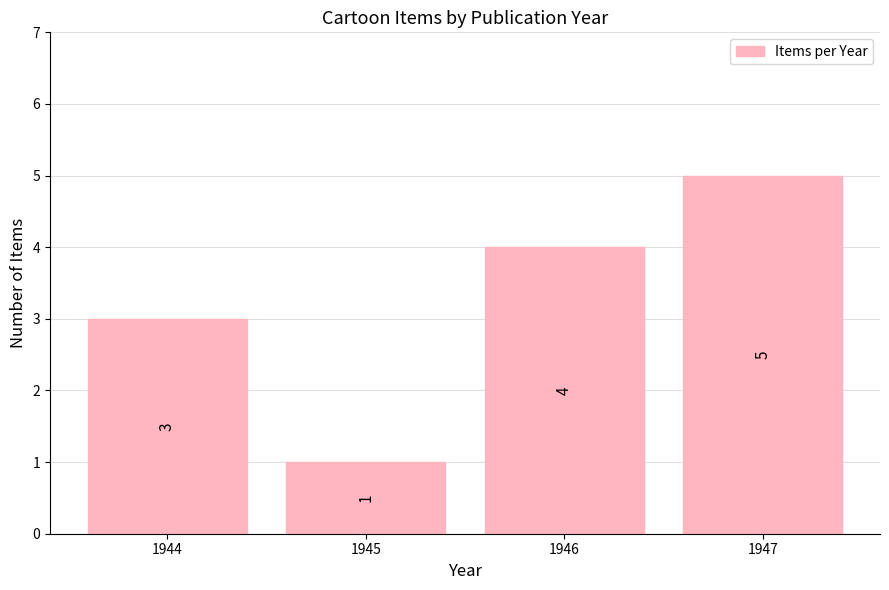

What is the sum of all values?

13